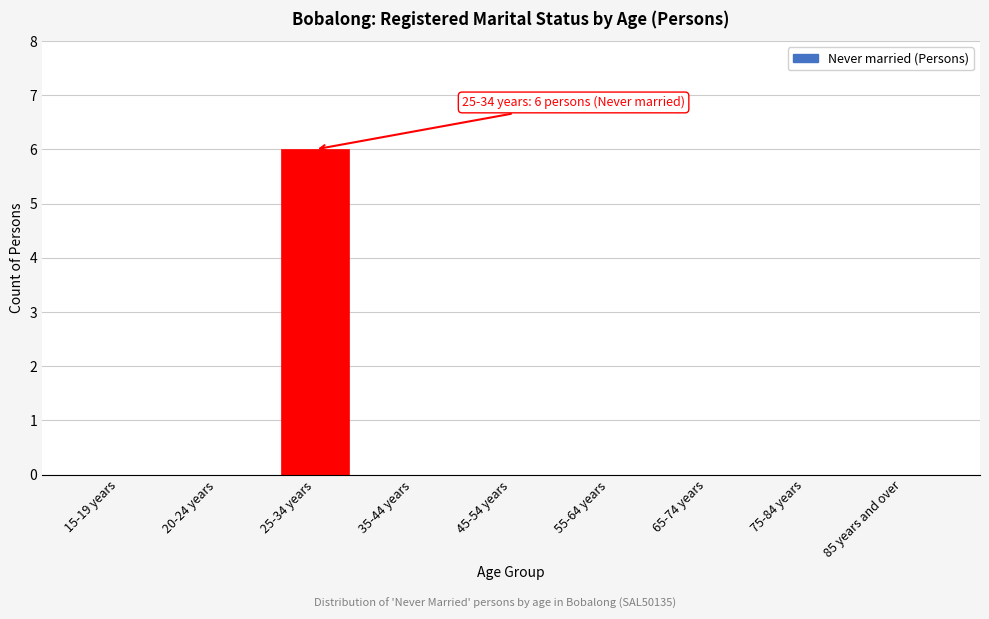

Reading left to right, transcribe all the data shown in this chart.

15-19 years=0	20-24 years=0	25-34 years=6	35-44 years=0	45-54 years=0	55-64 years=0	65-74 years=0	75-84 years=0	85 years and over=0